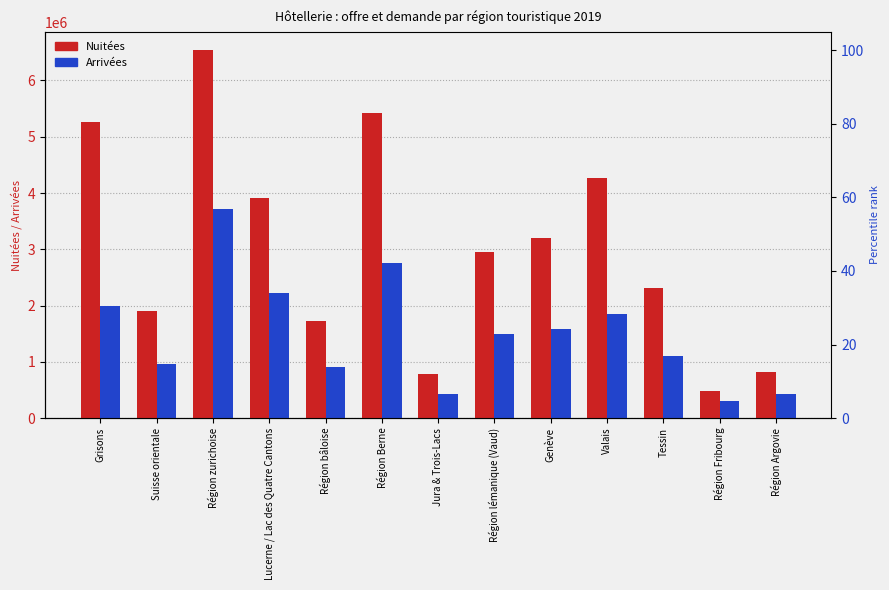

What is the value of the Arrivées bar at the 9th from the left?

1576237